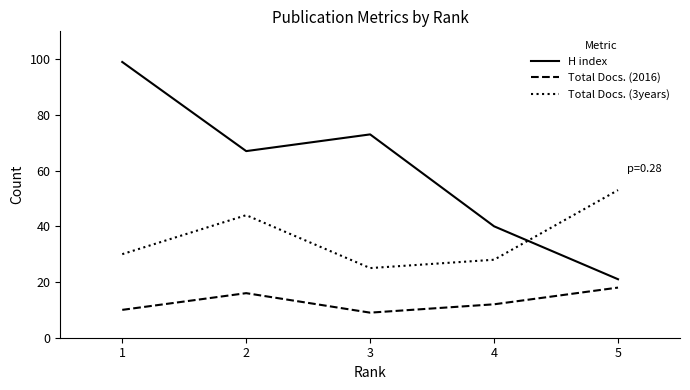

True or false: H index and Total Docs. (2016) cross at least once.

False